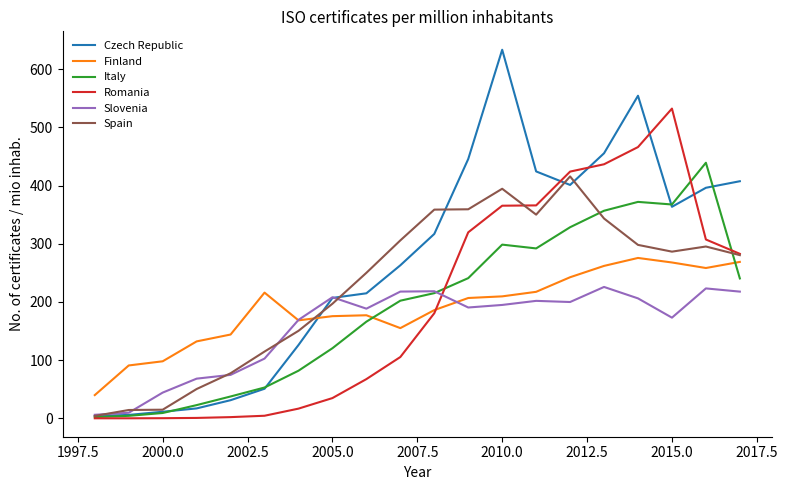

Which series has the largest total across all categories?

Czech Republic